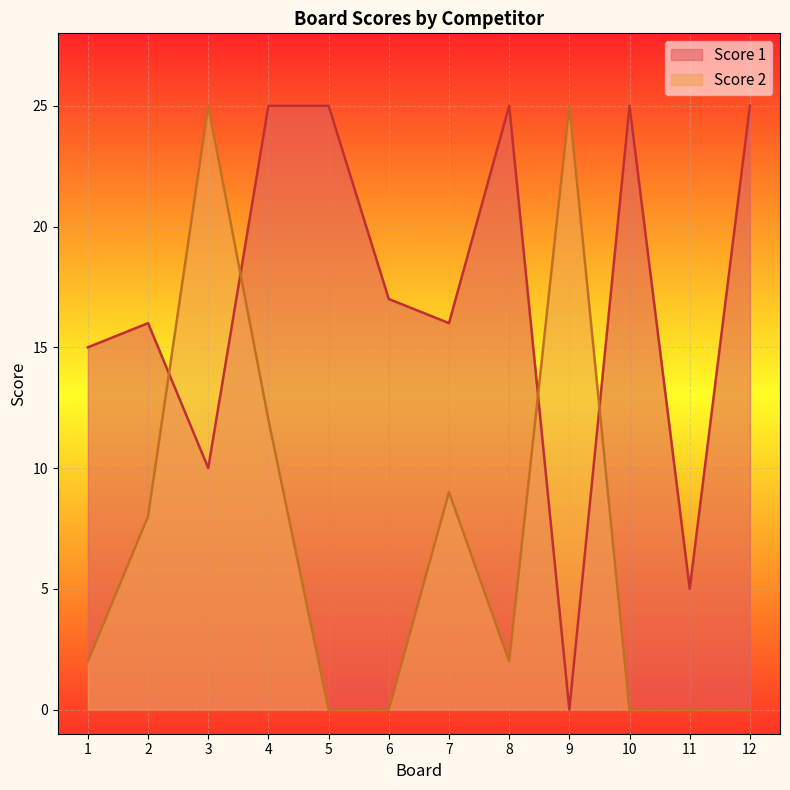

After their last crossing, which series has the higher values: Score 2 or Score 1?

Score 1